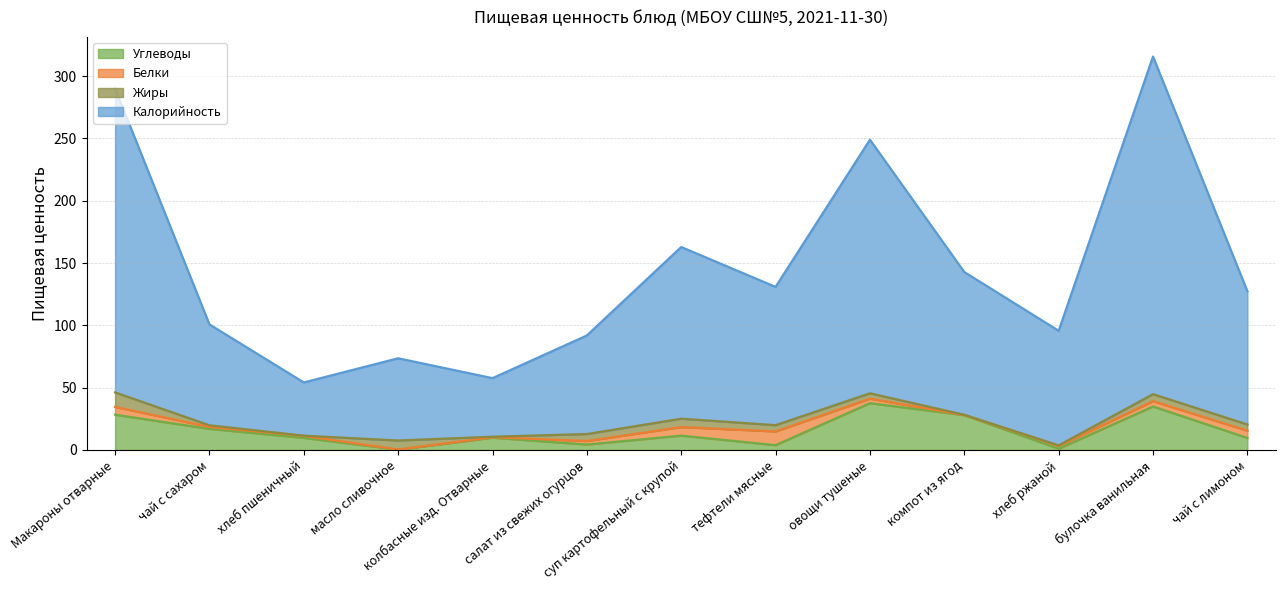

What are all the series names shown in the legend?

Углеводы, Белки, Жиры, Калорийность